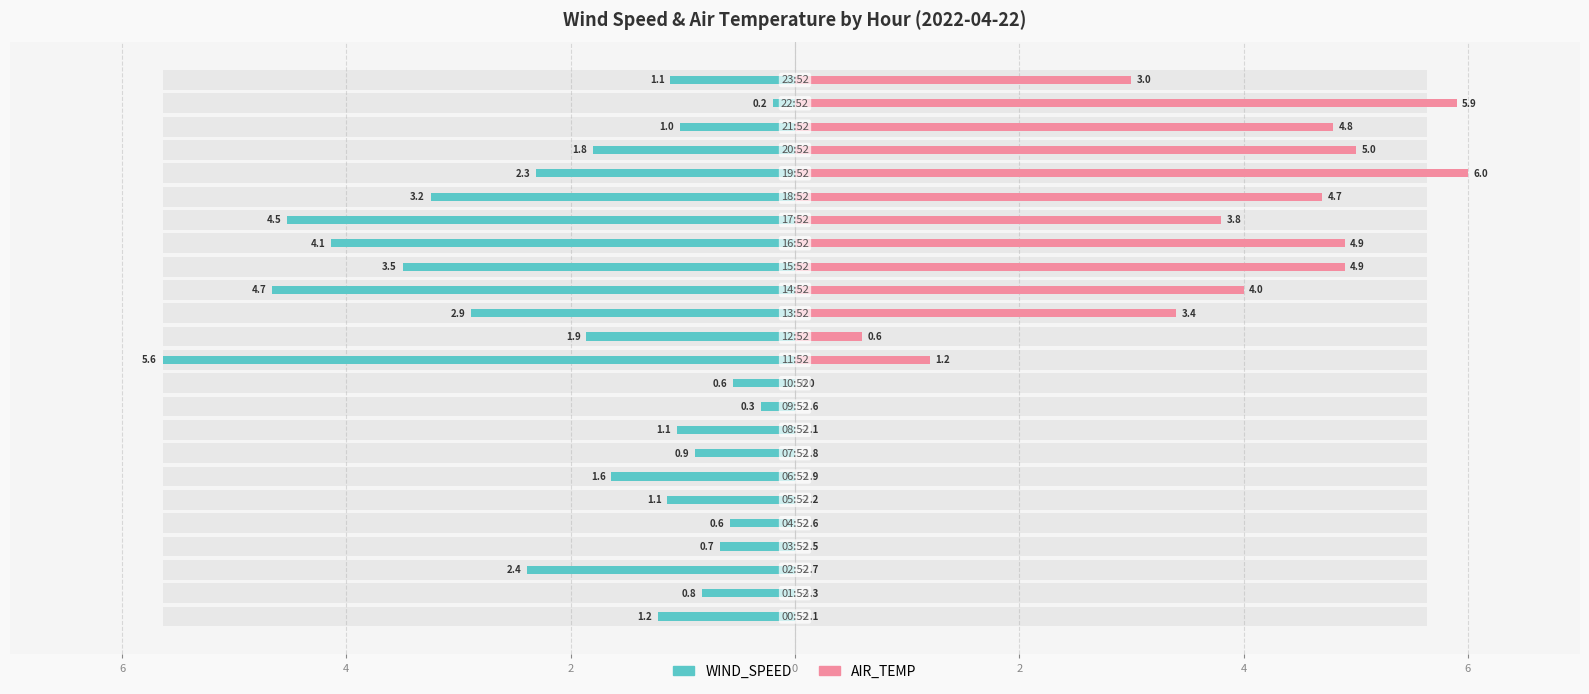

Between 2 and 23, which series saw the biggest shift?

AIR_TEMP